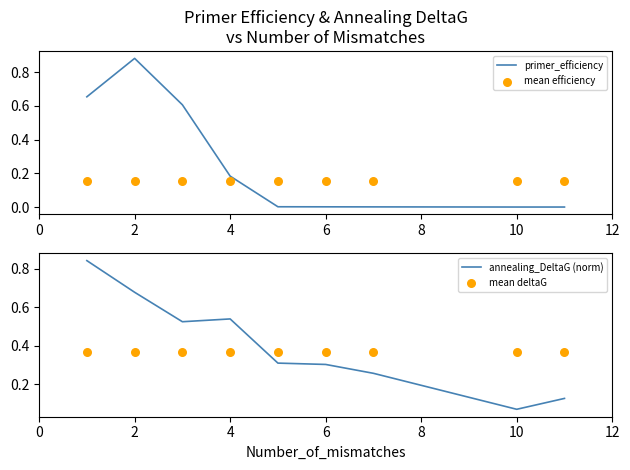

What are all the series names shown in the legend?

primer_efficiency, mean efficiency, annealing_DeltaG (norm), mean deltaG